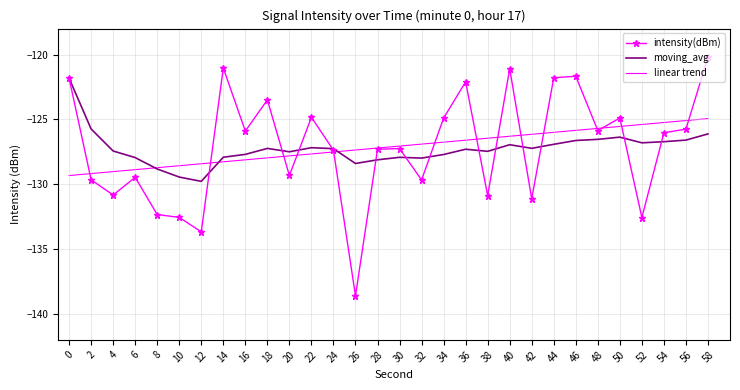

True or false: intensity(dBm) has a value of -127.3 at 28.

True